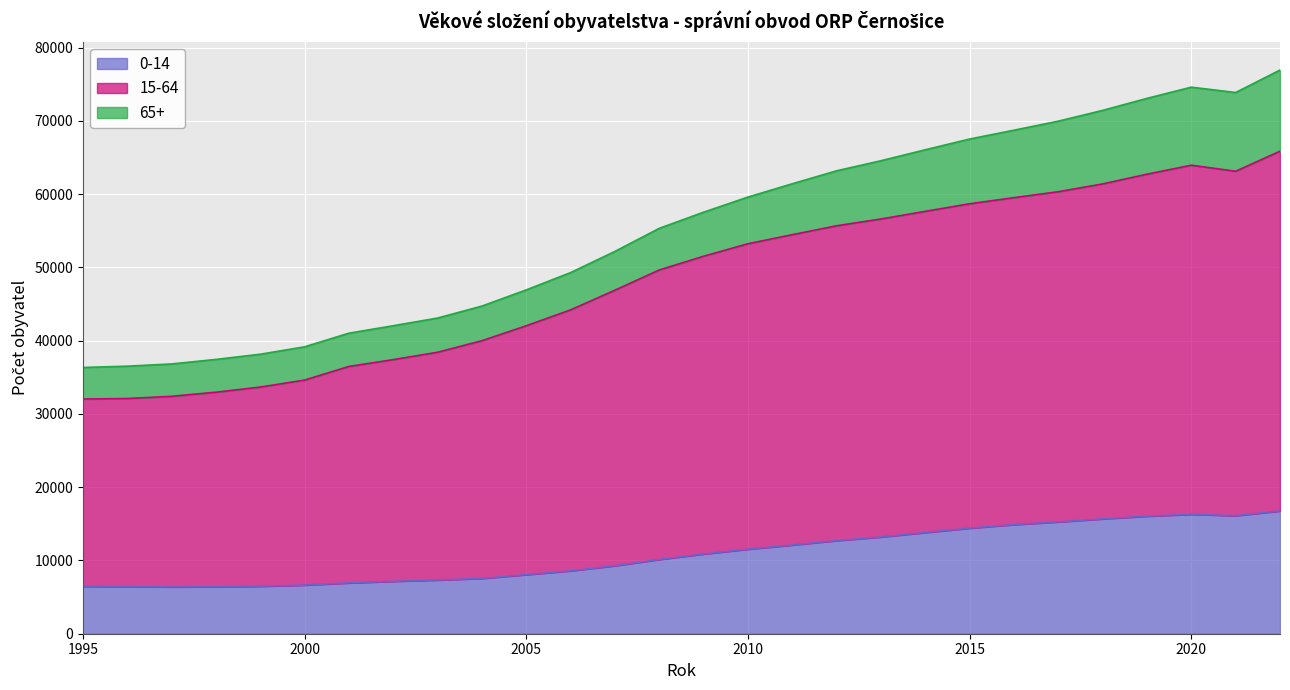

True or false: 15-64 and 0-14 intersect in this chart.

False